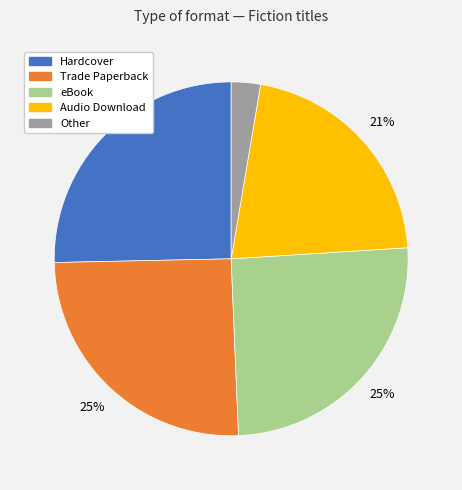

What is the smallest slice in the pie chart?

Other